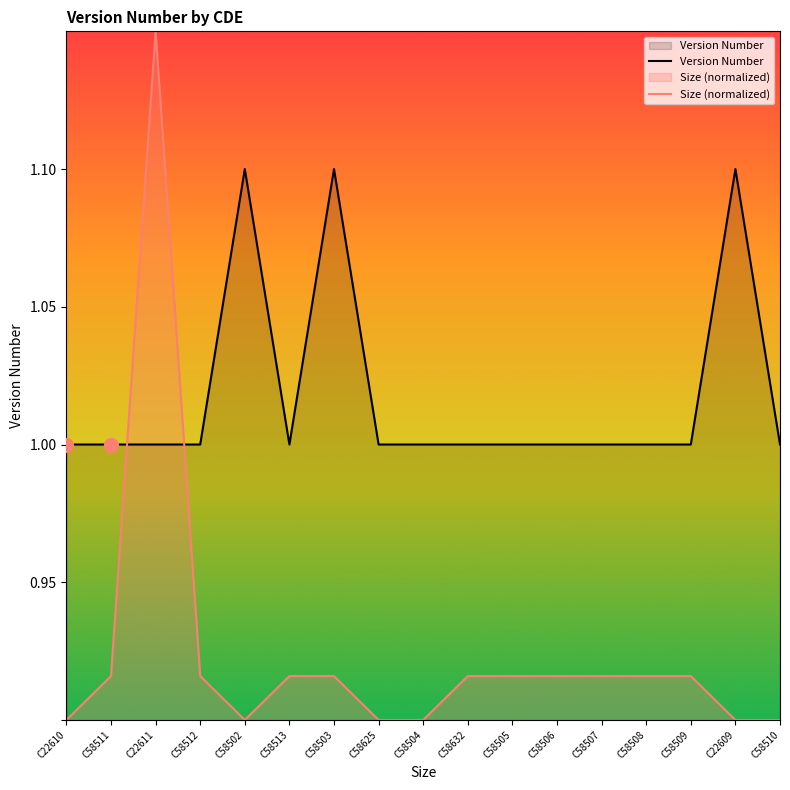

The Size (normalized) series shows 0.9 at C58504. True or false?

True